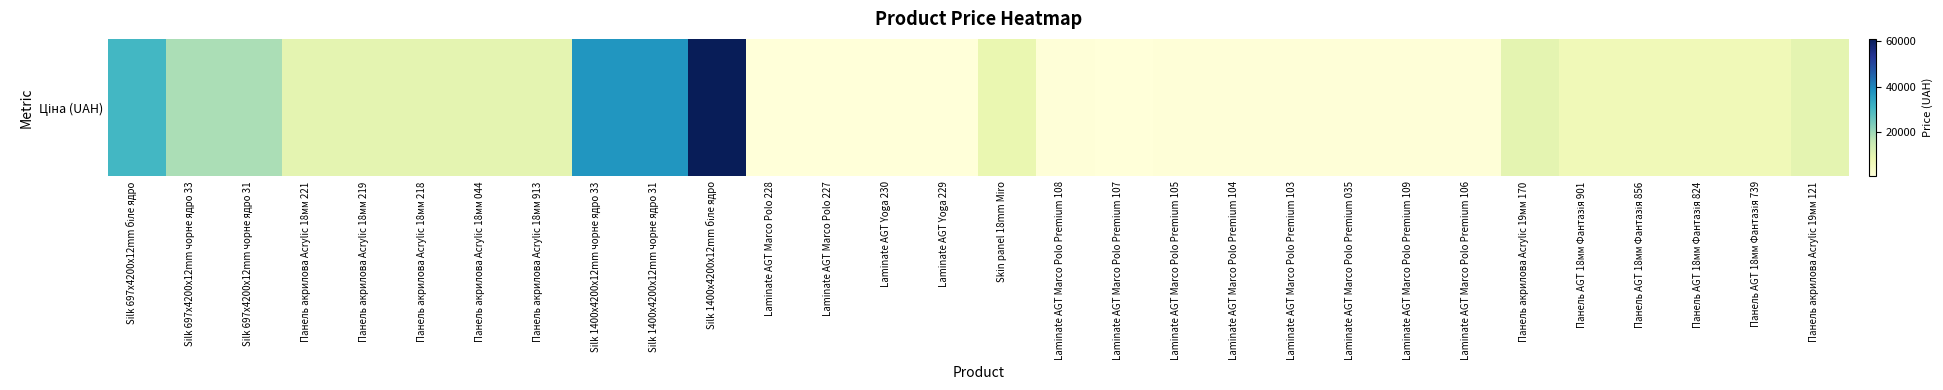

What is the average value?

10601.1